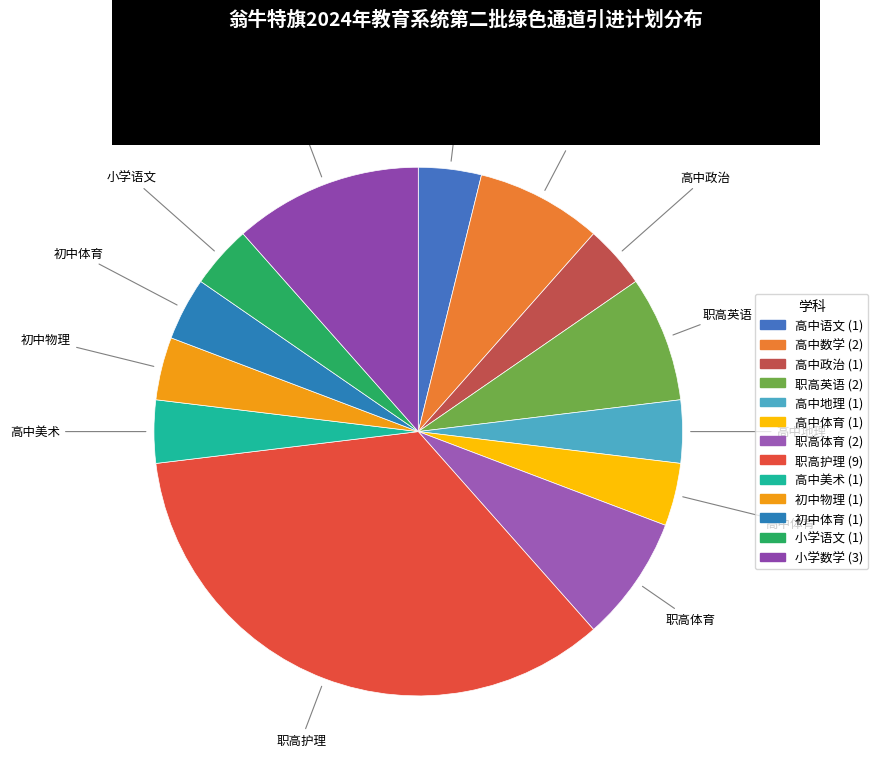

Does any single category account for the majority?

No